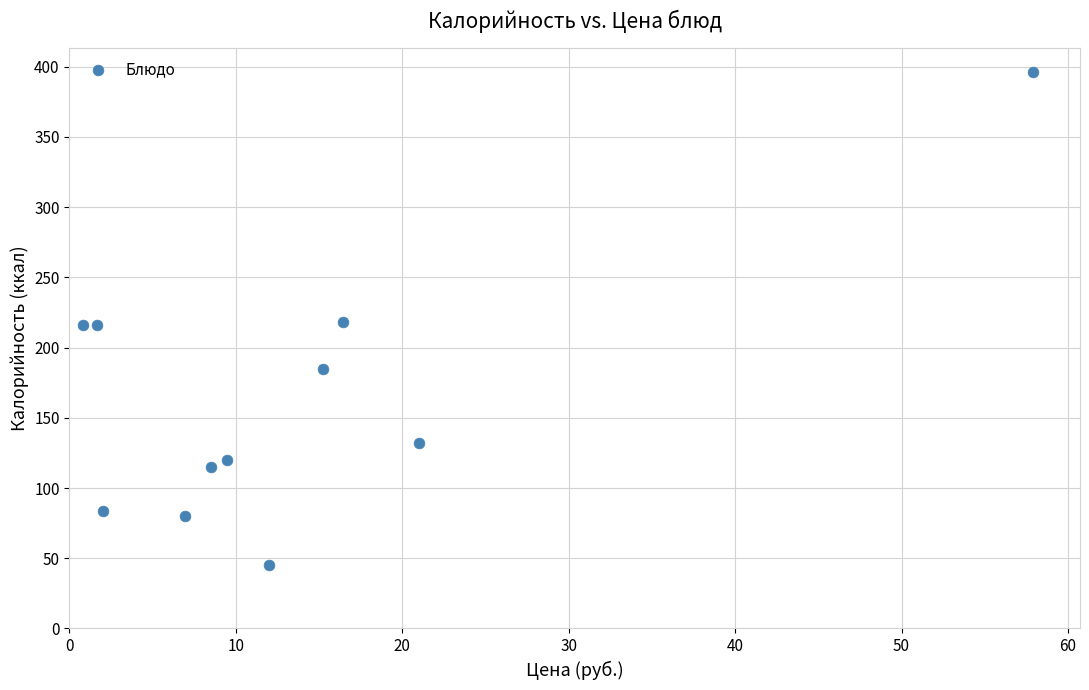

What is the range of Y values (max minus min)?

351